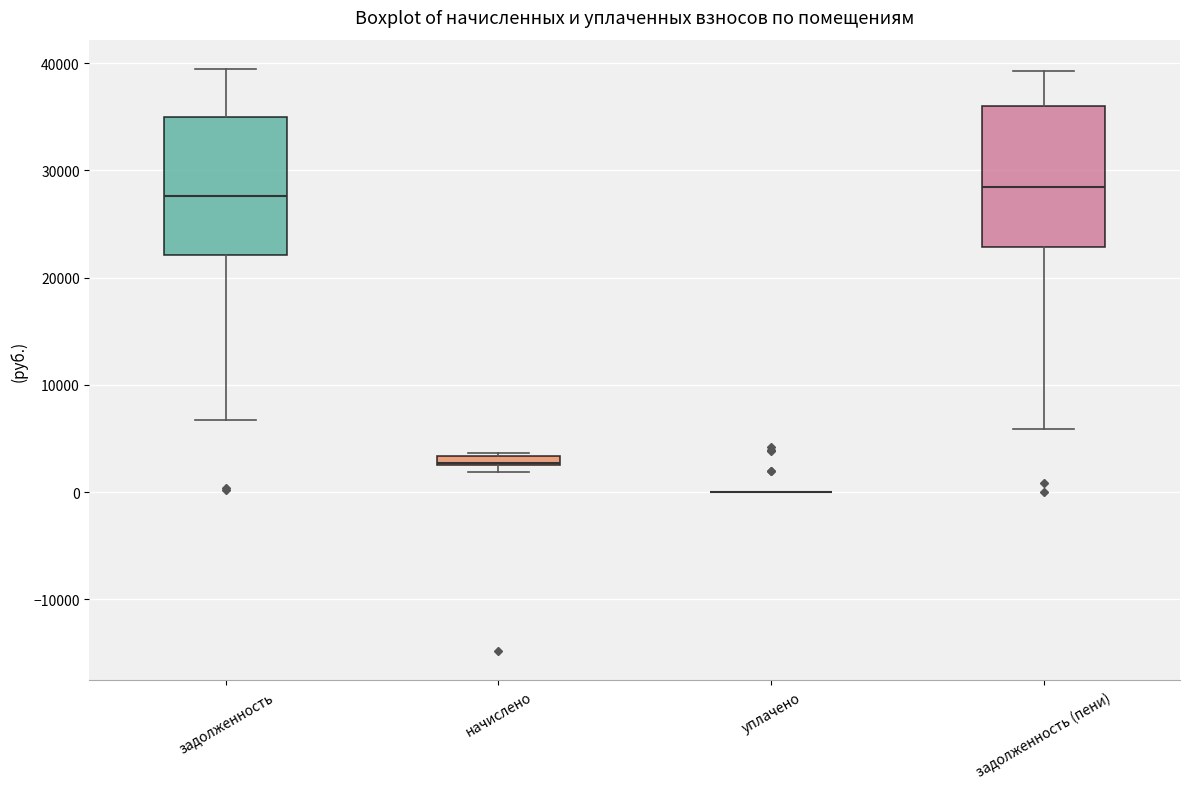

Where is the lower edge of the box for задолженность on the y-axis? The values are not printed on the chart, so give them approximately, as read against the axis.

22000